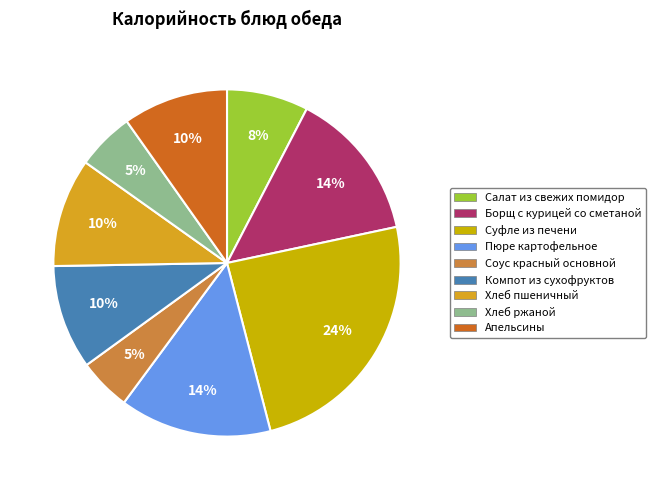

To the nearest percent, what is the difference between the Соус красный основной and Суфле из печени slice percentages?

19%